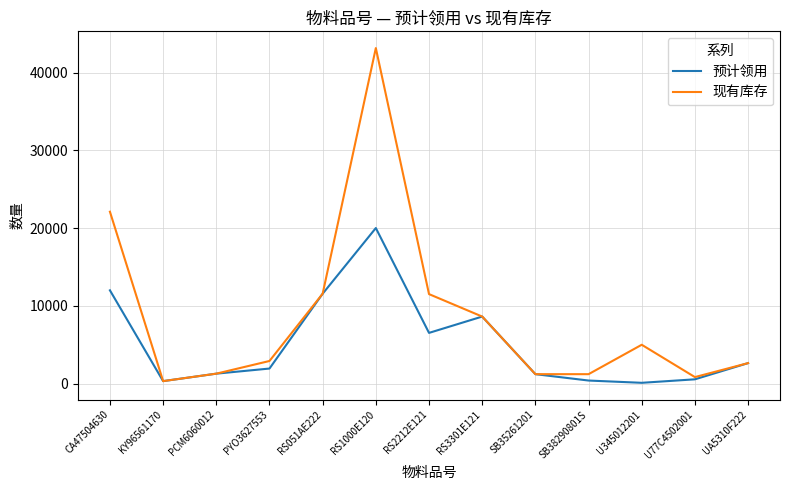

Which series has the widest spread of values?

现有库存